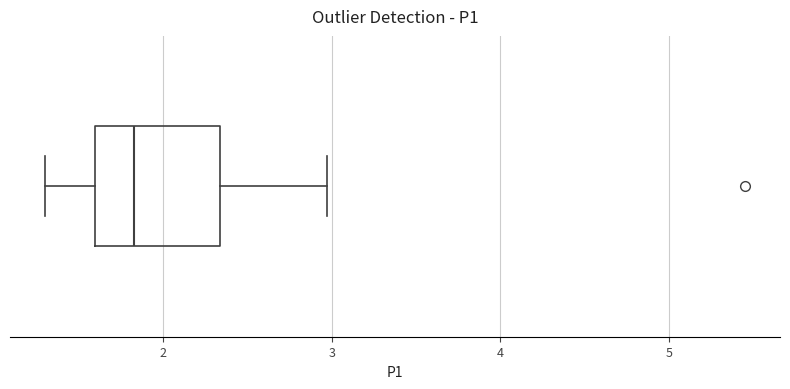

Where does the right whisker of the box end on the x-axis? The values are not printed on the chart, so give them approximately, as read against the axis.

3.0